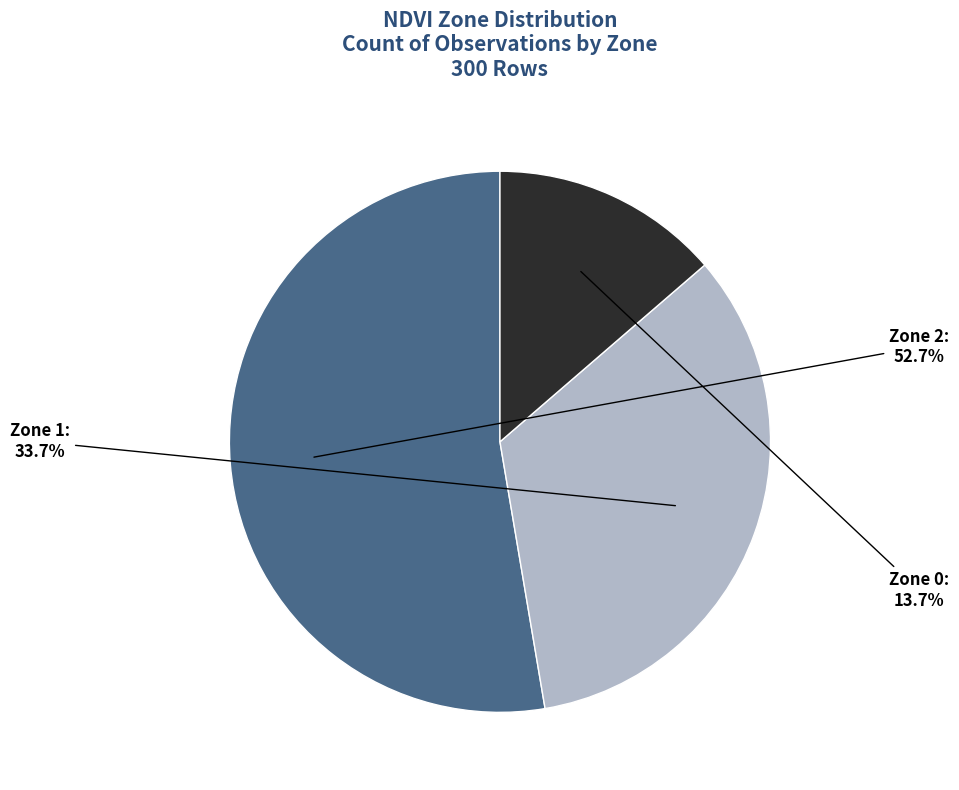

What percentage do Zone 2 and Zone 1 together represent?

86.3%